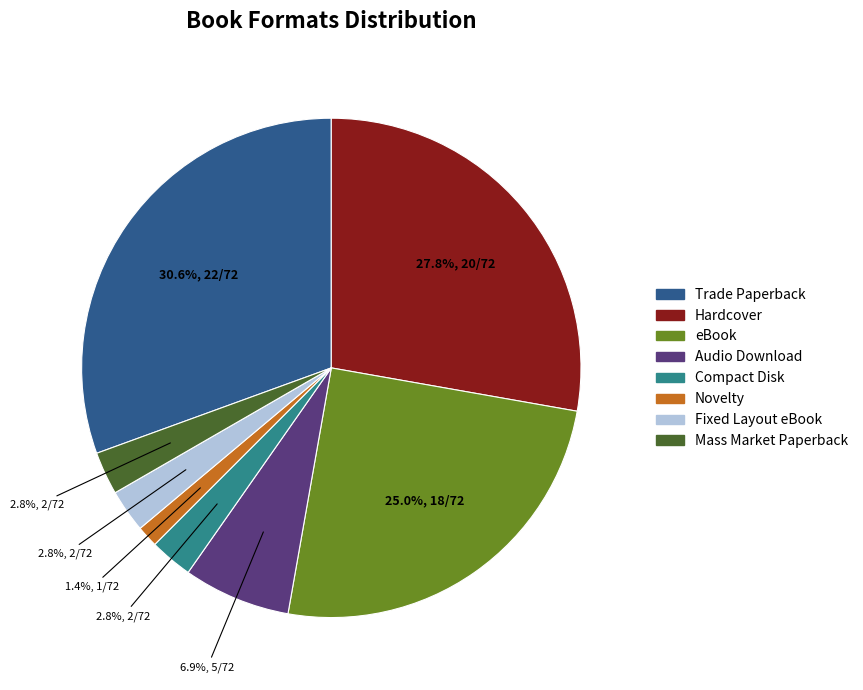

Which has a higher value, Trade Paperback or Compact Disk?

Trade Paperback